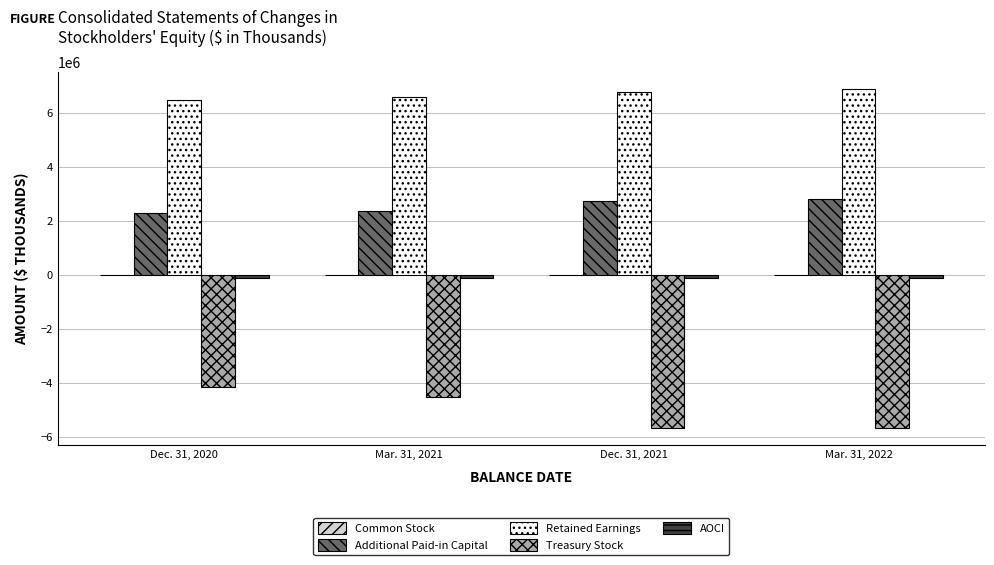

The value of Treasury Stock at Dec. 31, 2020 is -1737039. True or false?

False